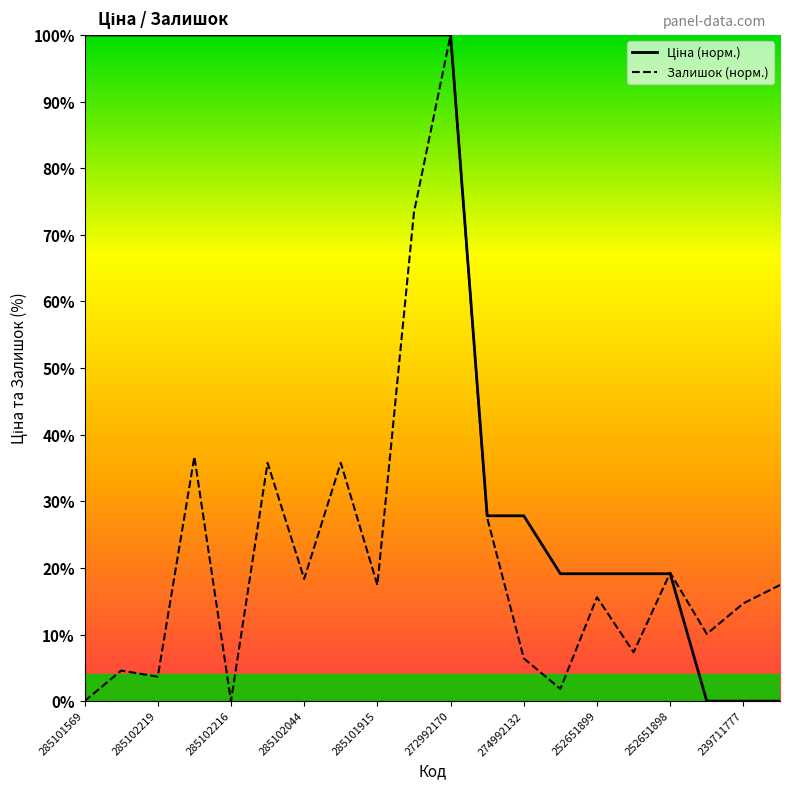

The Залишок (норм.) series shows 8.7 at 285101915. True or false?

False